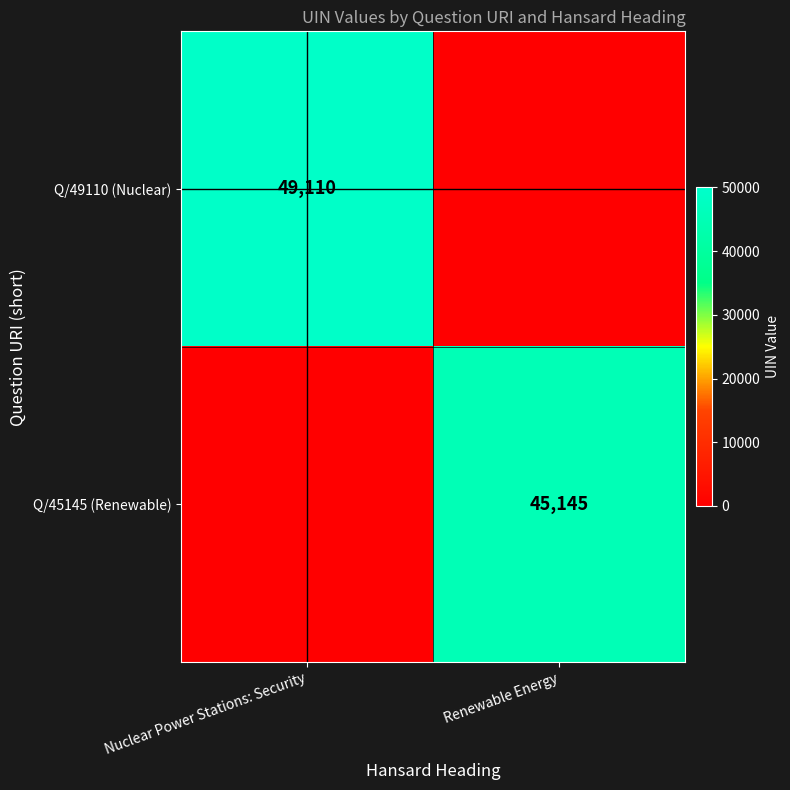

Is it true that Q/45145 (Renewable) equals 76990 at Renewable Energy?

False